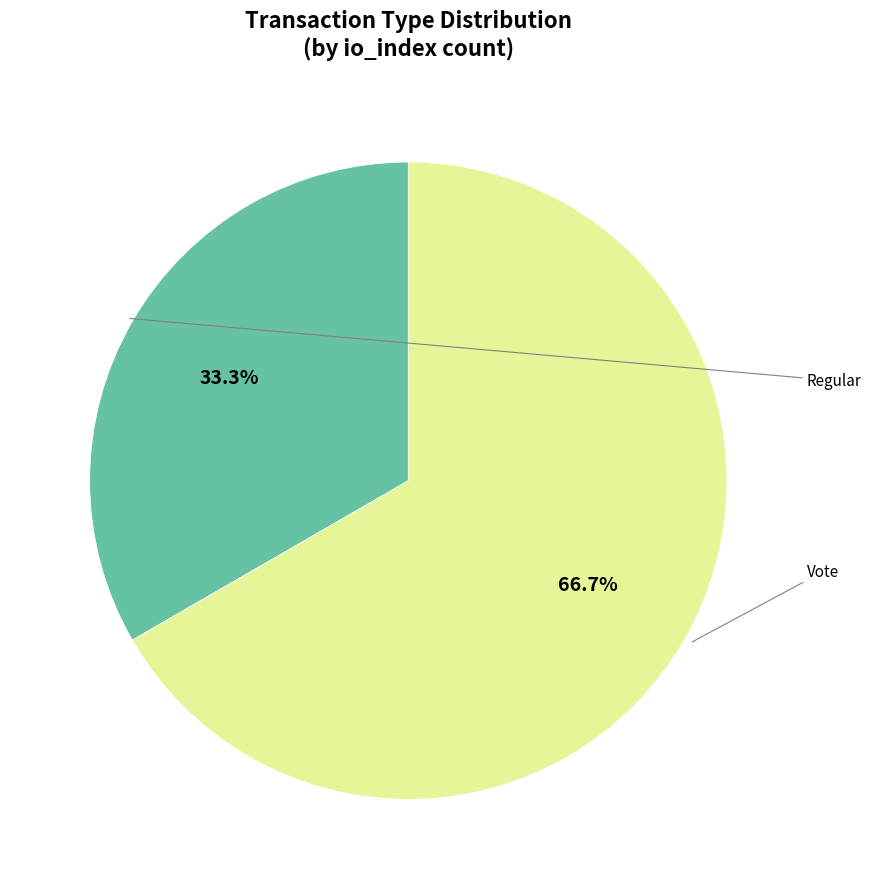

Does any single category account for the majority?

Yes